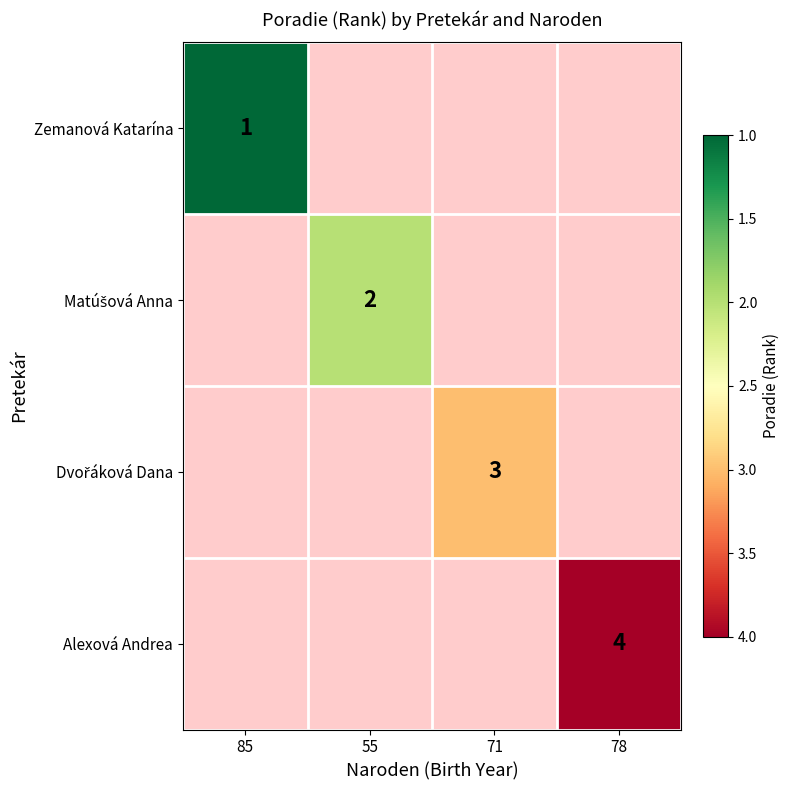

How many series are shown in this chart?

4